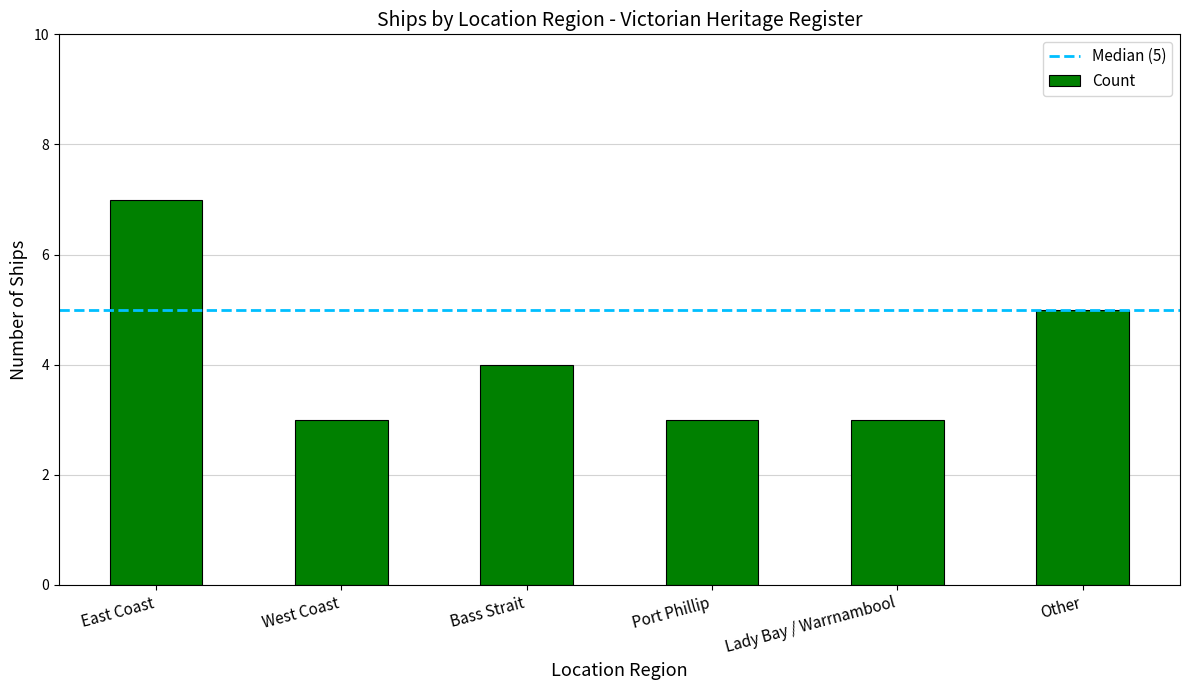

What is the average value?

4